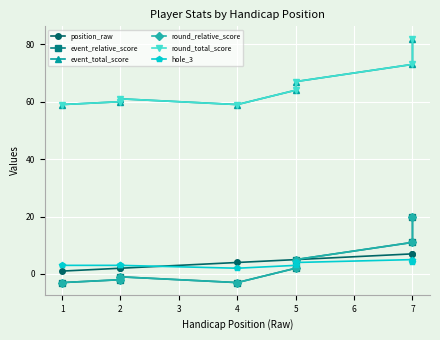

Which series changed the most between 1 and 4?

position_raw